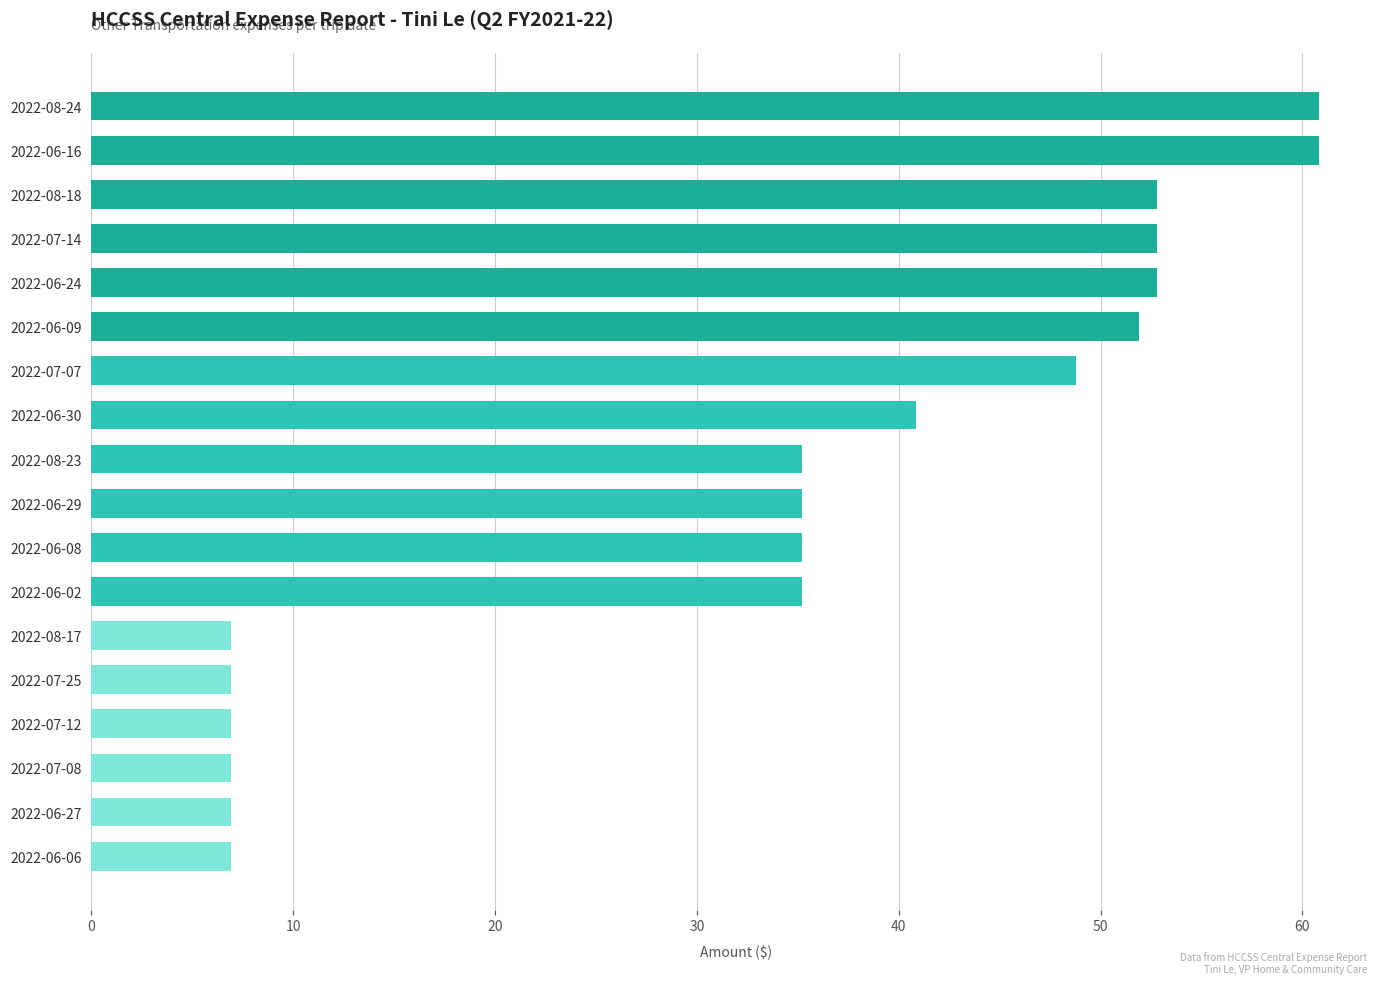

What is the smallest value displayed?

6.9